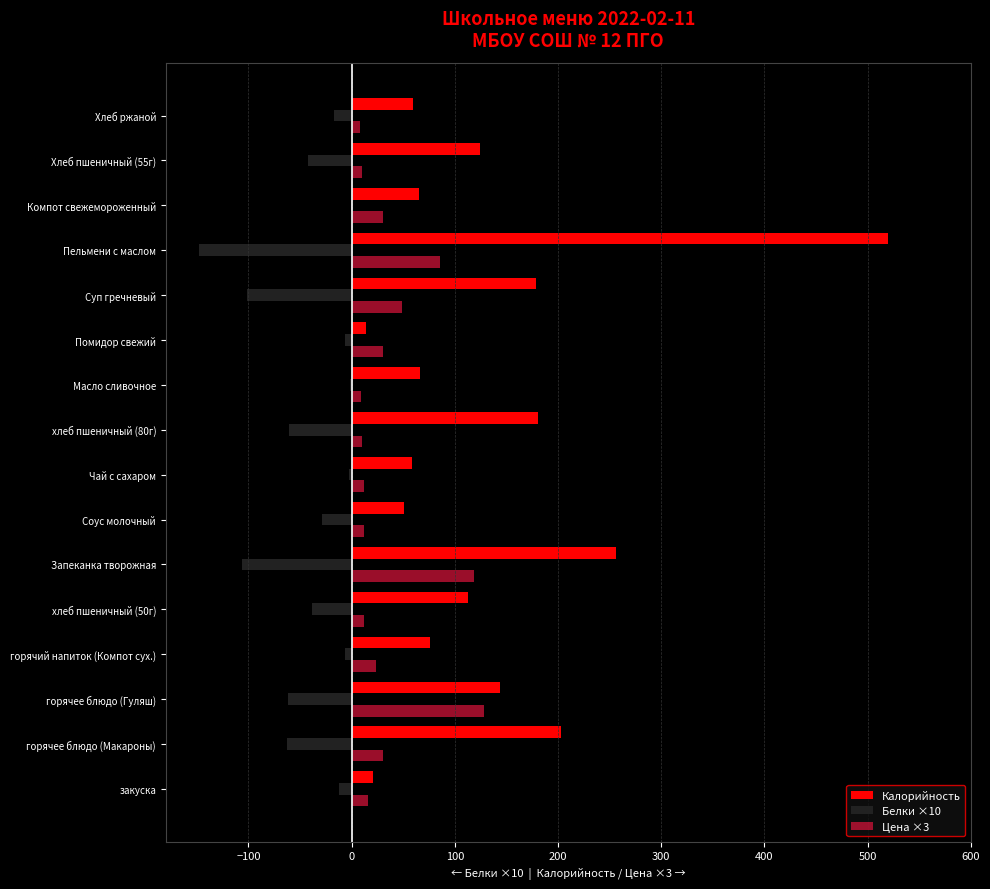

At which category is the sum across all series the highest?

Пельмени с маслом